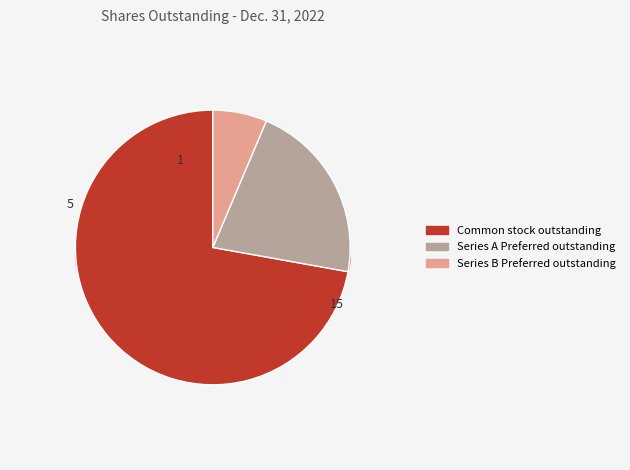

How many segments does this pie chart have?

3